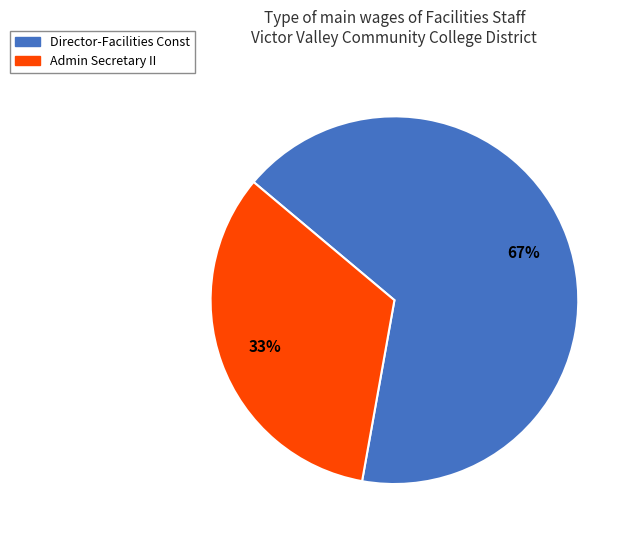

To the nearest percent, what percentage of the pie is Director-Facilities Const?

67%